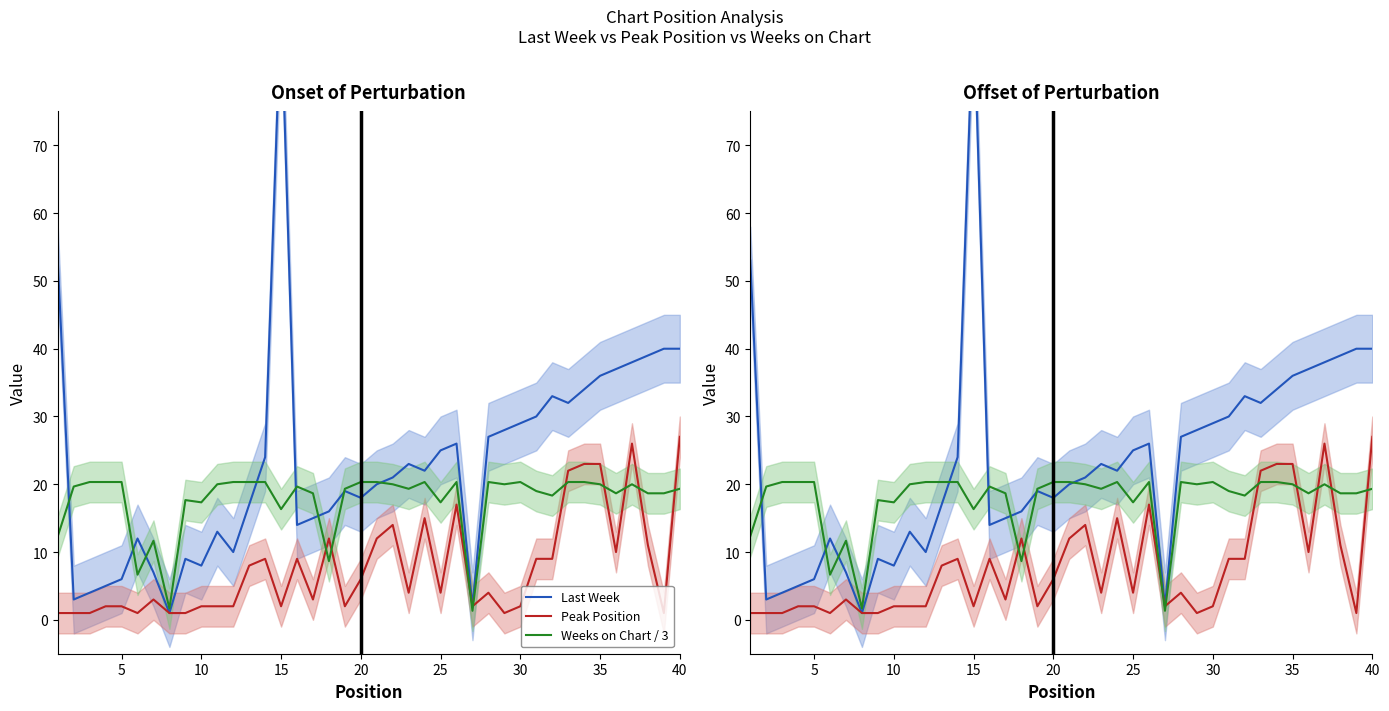

What are all the series names shown in the legend?

Last Week, Peak Position, Weeks on Chart / 3